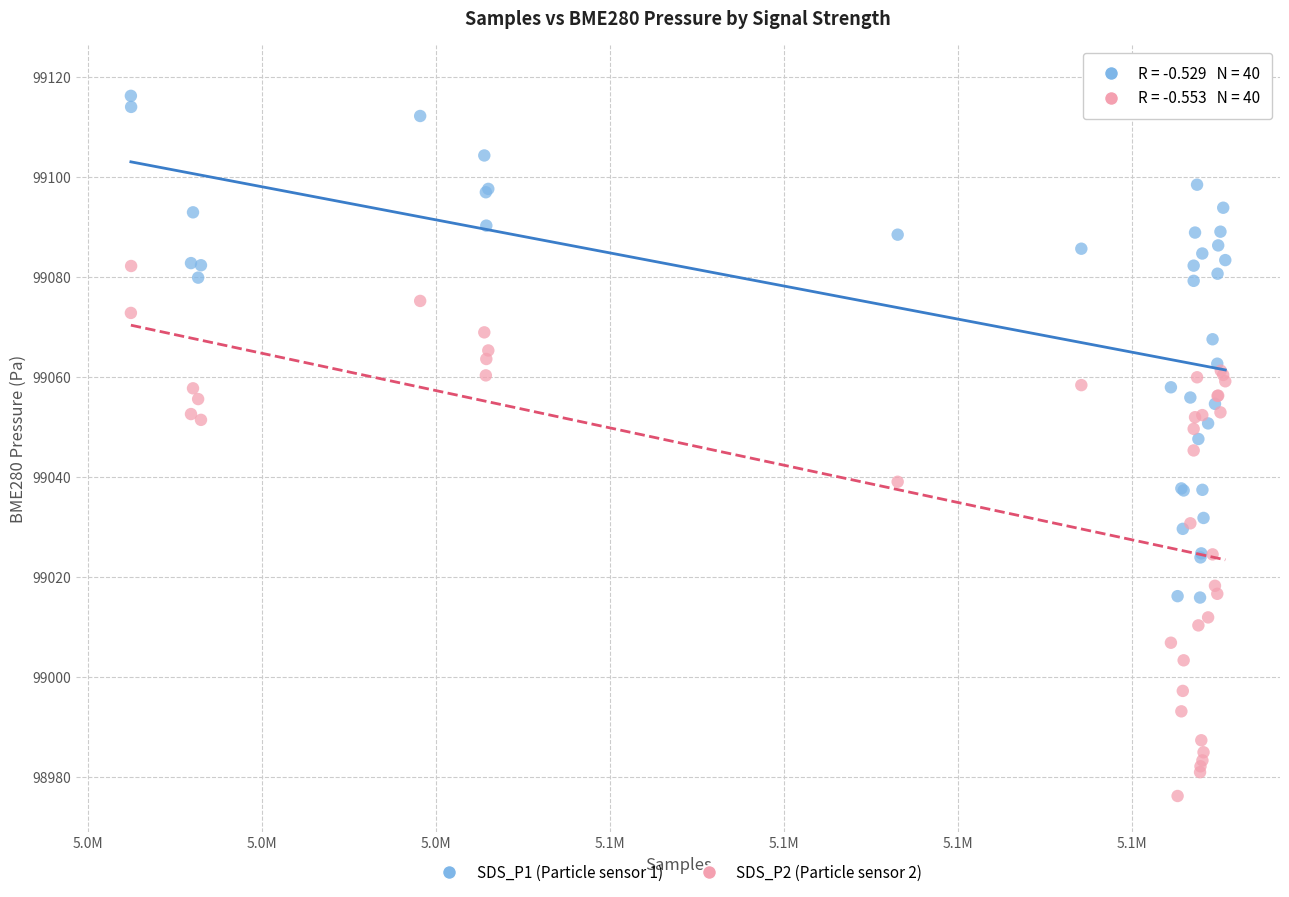

Which series contains the highest Y value?

SDS_P1 (Particle sensor 1)